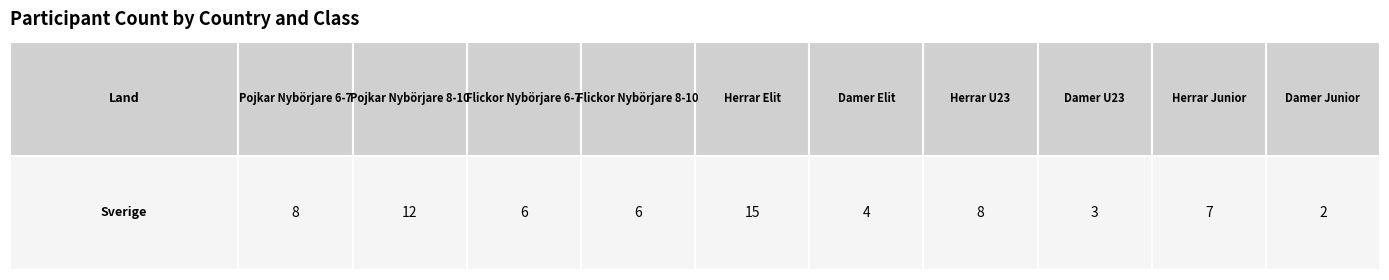

What is the sum of the values at 3 and 2?

12